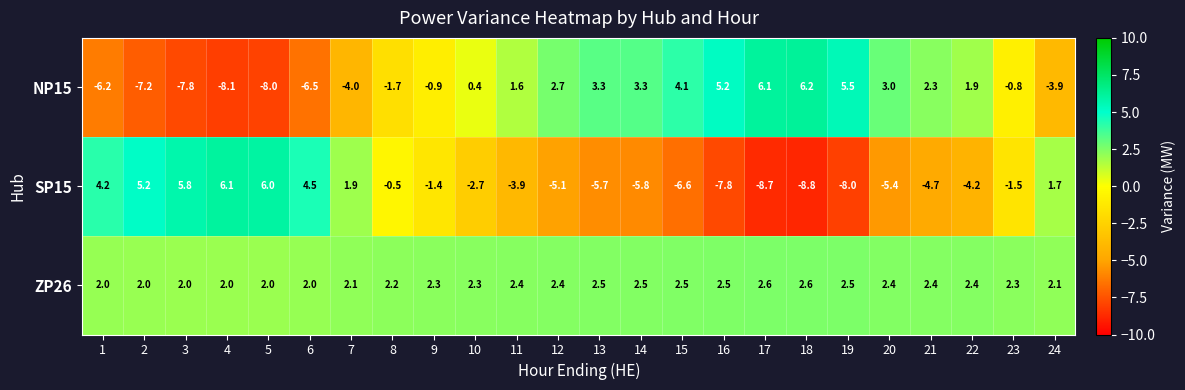

Between 5 and 12, which series saw the biggest shift?

SP15